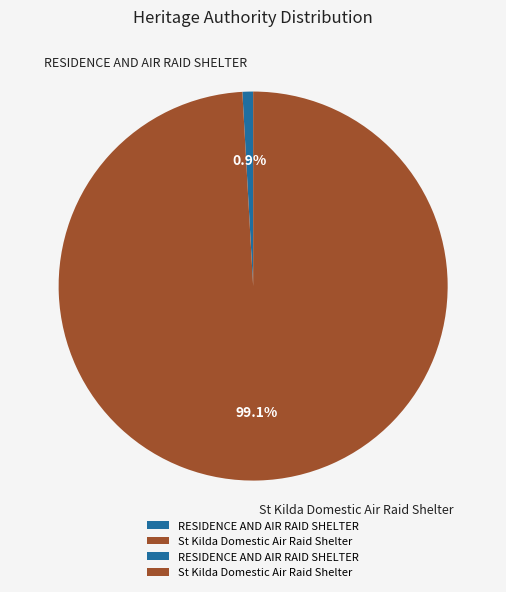

True or false: St Kilda Domestic Air Raid Shelter accounts for 89% of the total.

False